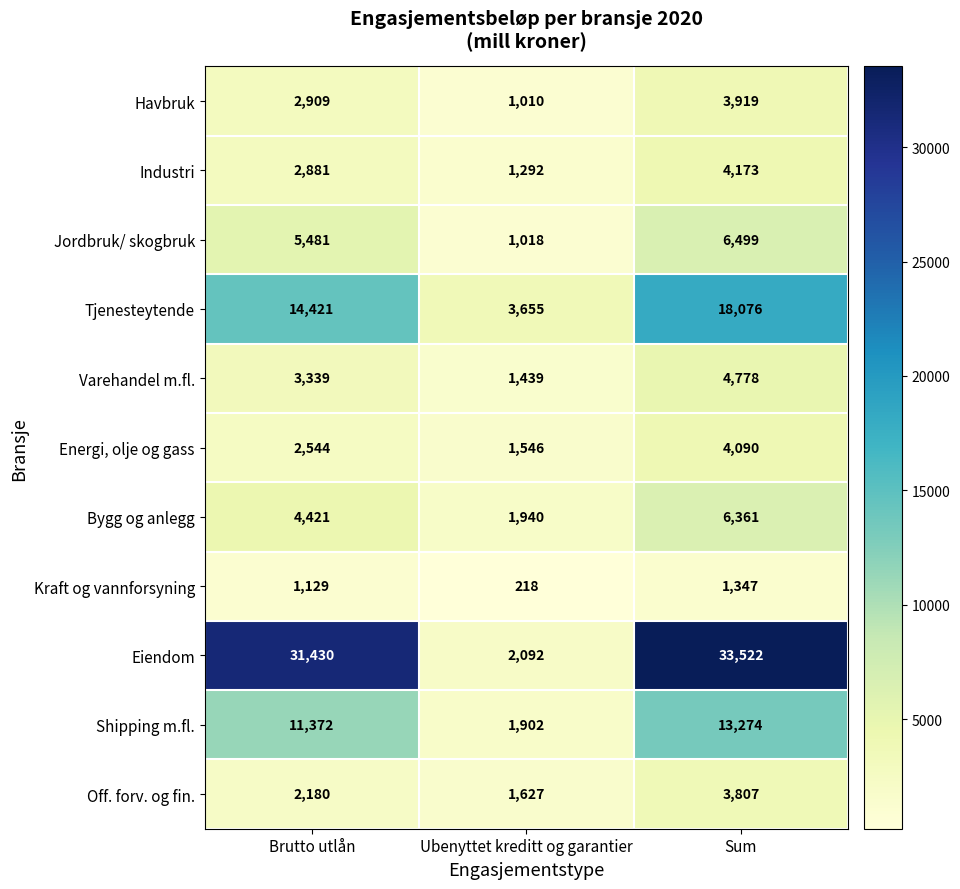

What is the difference between the Kraft og vannforsyning values at Ubenyttet kreditt og garantier and Brutto utlån?

911